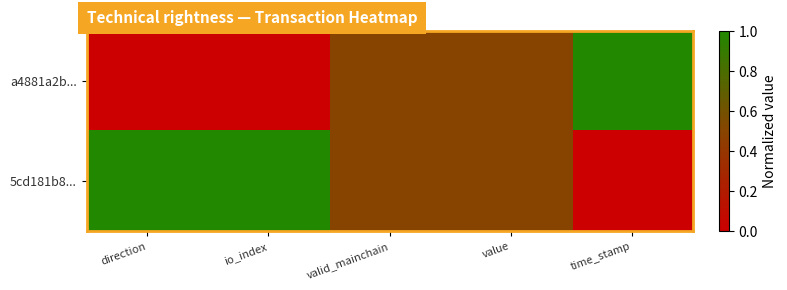

List the series in order of their overall mean, lowest first.

a4881a2b..., 5cd181b8...